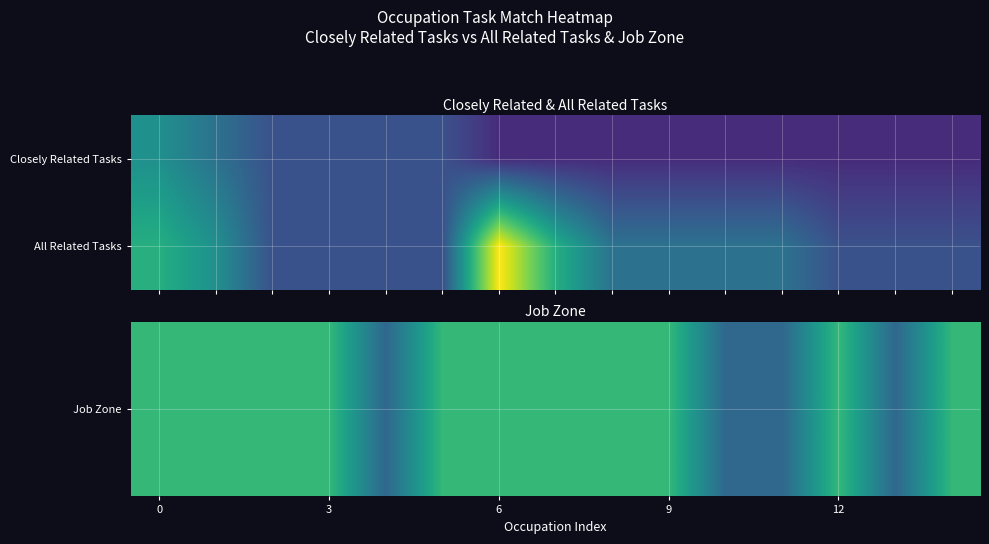

What is the greatest value displayed?

8